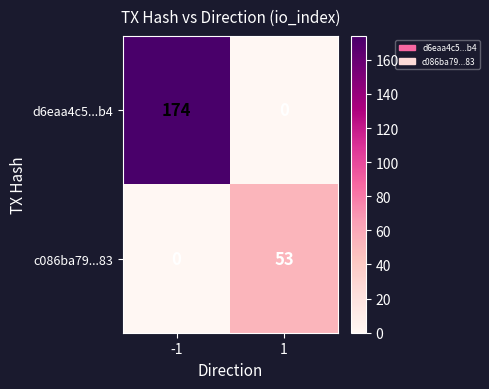

What is the greatest value displayed?

174